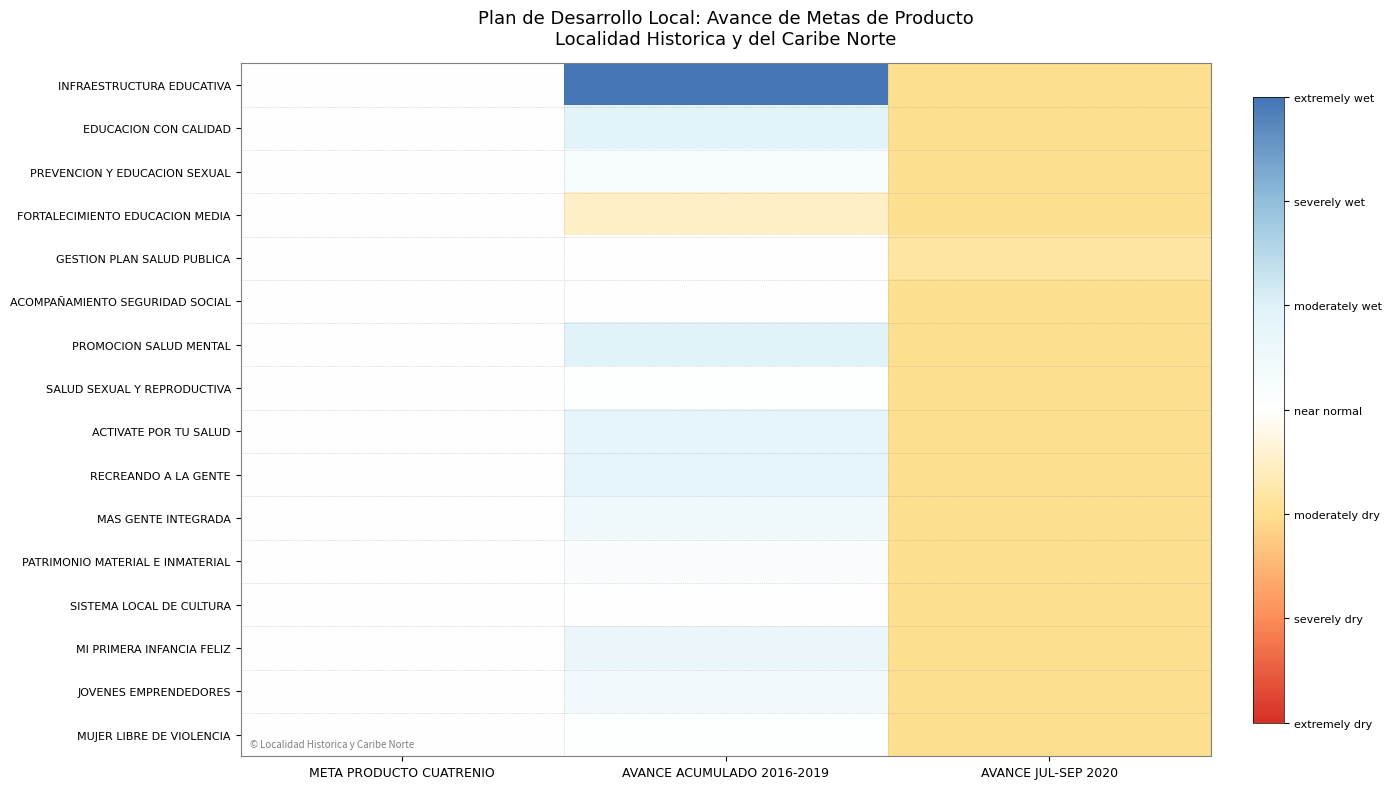

Which series has the largest total across all categories?

INFRAESTRUCTURA EDUCATIVA